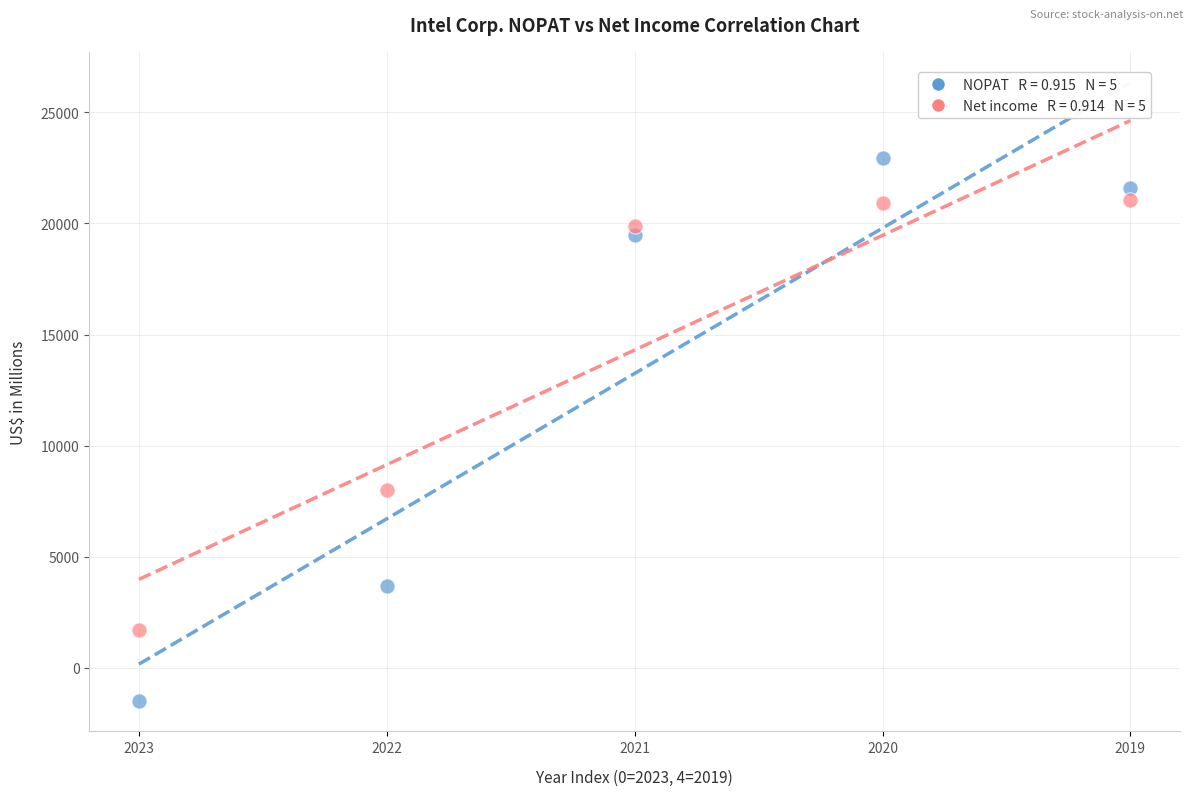

Across all series, what Y value is closest to 10745?

8014